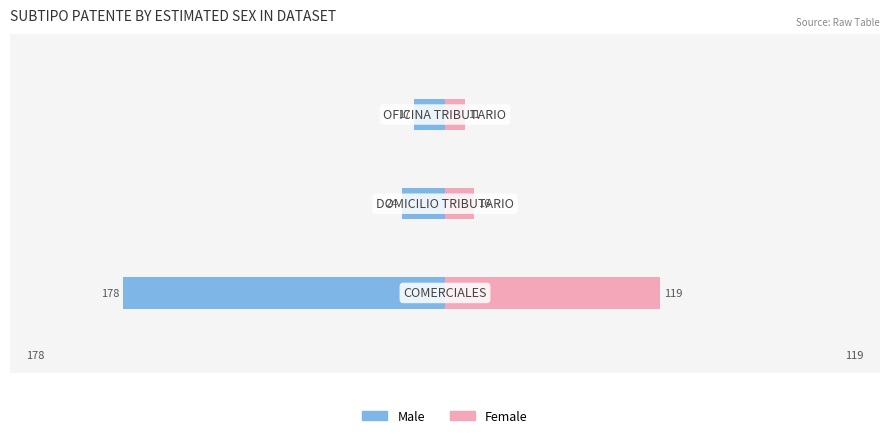

What is the maximum value for Female?

119